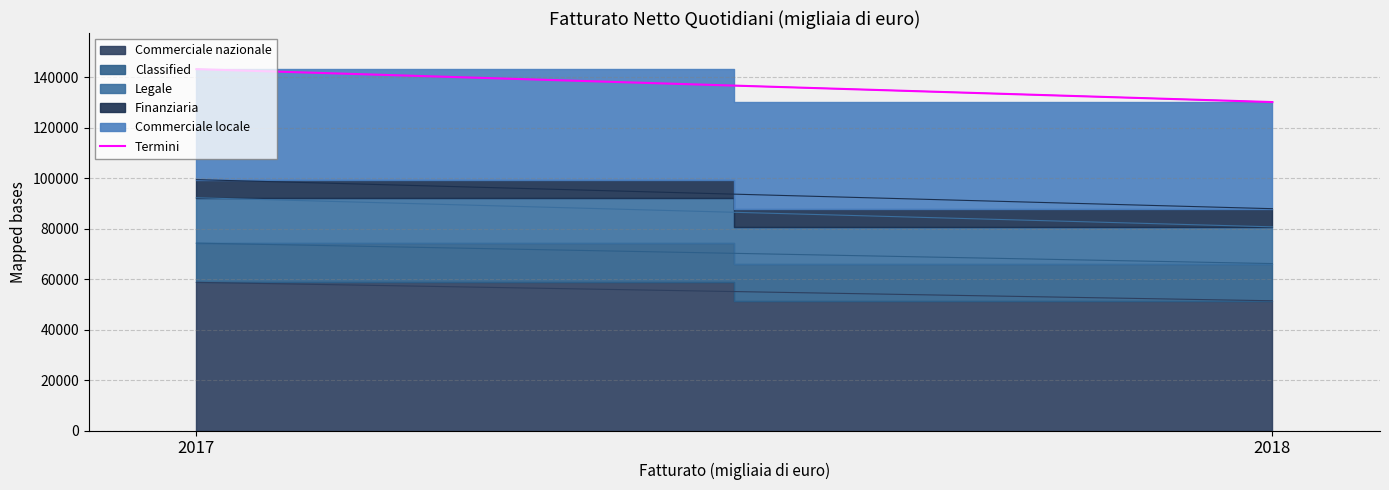

What is the change in value from 2017 to 2018?

-13041